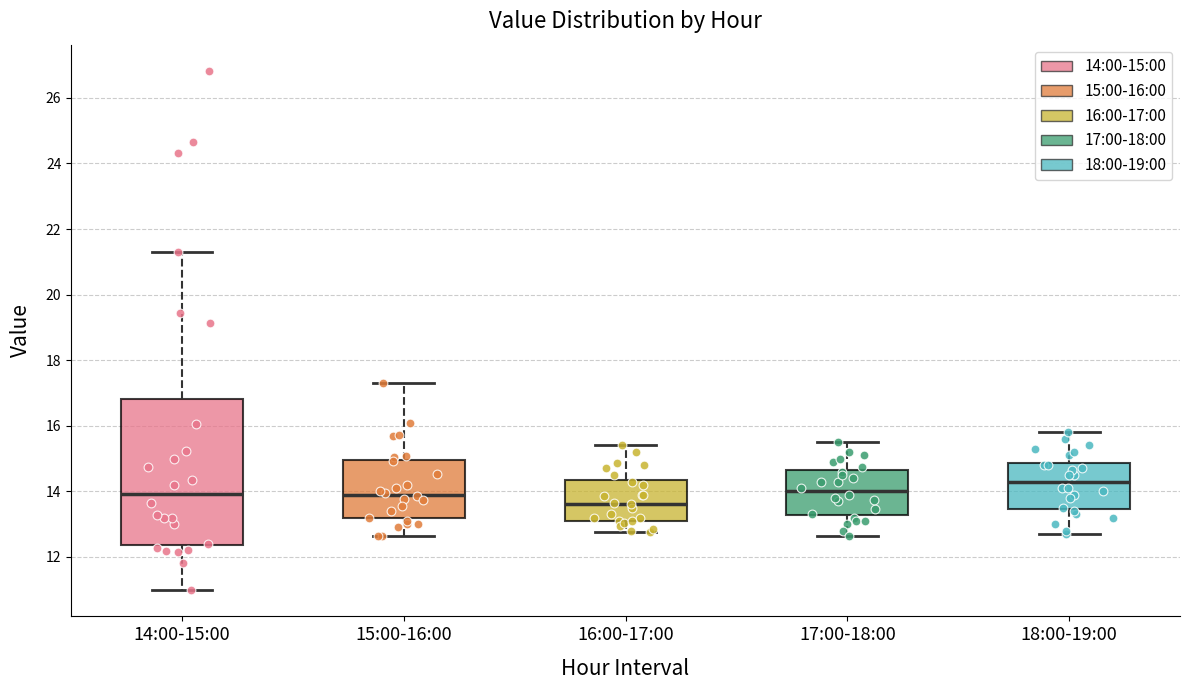

Reading left to right, read every box against the y-axis: the position of its median line, the range the box covers, and the ends of its whiskers. The values are not printed on the chart, so give them approximately, as read against the axis.

14:00-15:00: median 14.0, box 12.4 to 16.8, whiskers 11.0 to 21.4
15:00-16:00: median 14.0, box 13.2 to 15.0, whiskers 12.6 to 17.4
16:00-17:00: median 13.6, box 13.2 to 14.4, whiskers 12.8 to 15.4
17:00-18:00: median 14.0, box 13.2 to 14.6, whiskers 12.6 to 15.6
18:00-19:00: median 14.4, box 13.4 to 14.8, whiskers 12.8 to 15.8